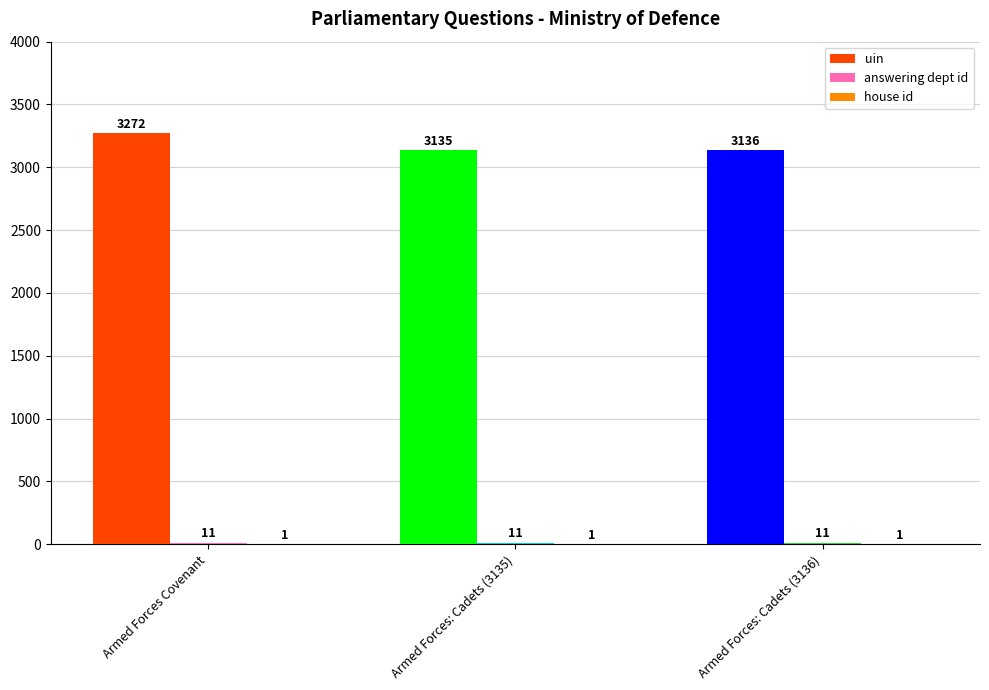

Which series changed the most between Armed Forces Covenant and Armed Forces: Cadets (3136)?

uin